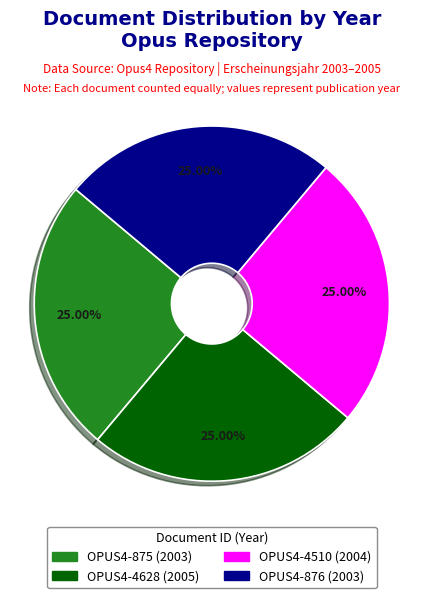

Is there a majority slice in this chart?

No